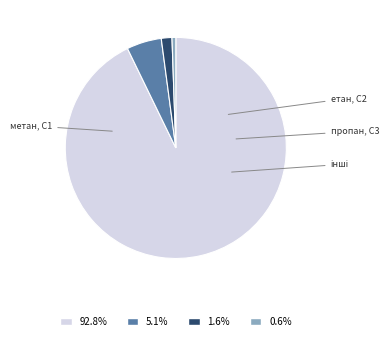

How many slices are in this pie chart?

4